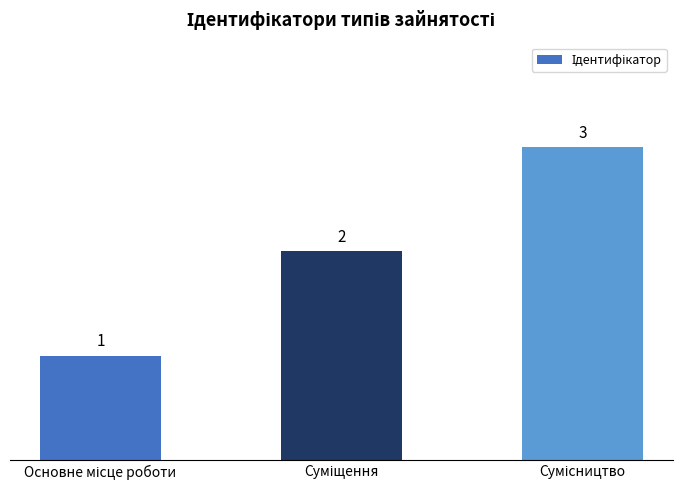

What is the sum of all values?

6